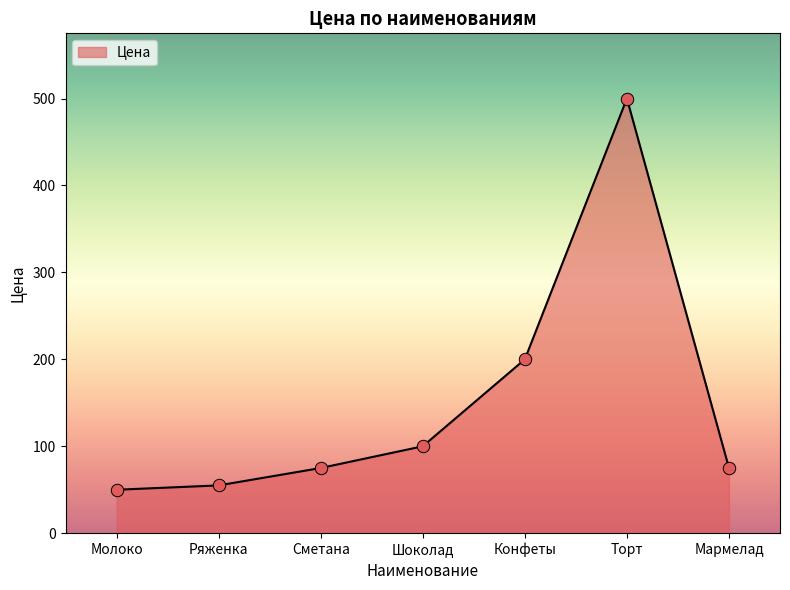

Between Торт and Ряженка, which is larger?

Торт